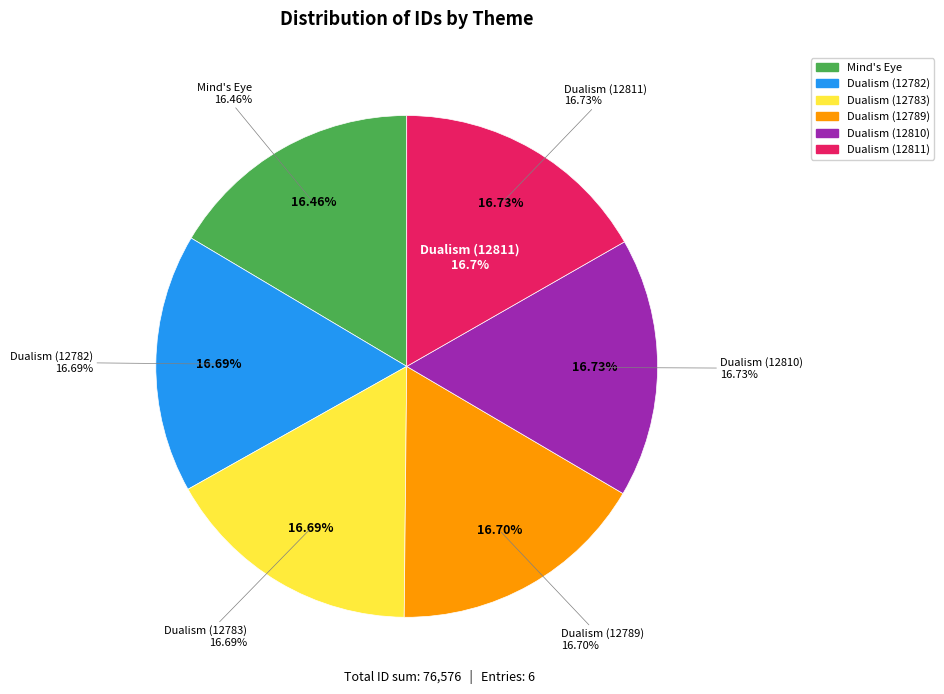

How many segments does this pie chart have?

6